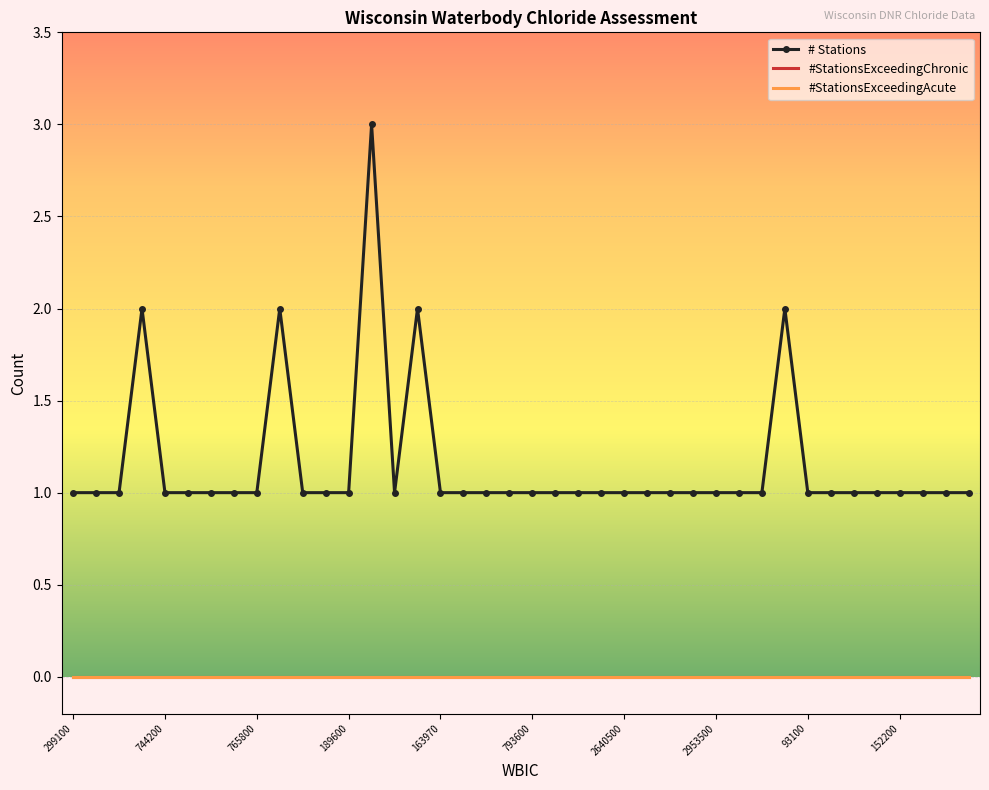

True or false: # Stations and #StationsExceedingAcute intersect in this chart.

False